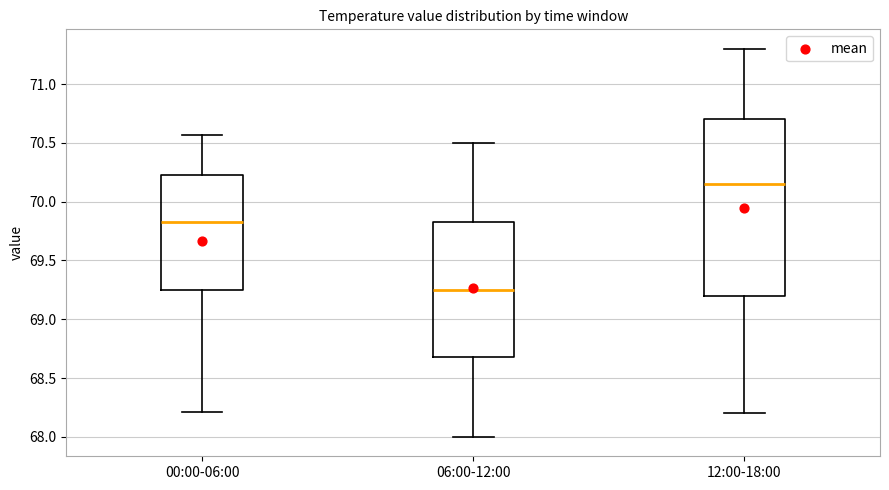

Reading left to right, read every box against the y-axis: the position of its median line, the range the box covers, and the ends of its whiskers. The values are not printed on the chart, so give them approximately, as read against the axis.

00:00-06:00: median 69.85, box 69.25 to 70.25, whiskers 68.20 to 70.55
06:00-12:00: median 69.25, box 68.70 to 69.85, whiskers 68.00 to 70.50
12:00-18:00: median 70.15, box 69.20 to 70.70, whiskers 68.20 to 71.30